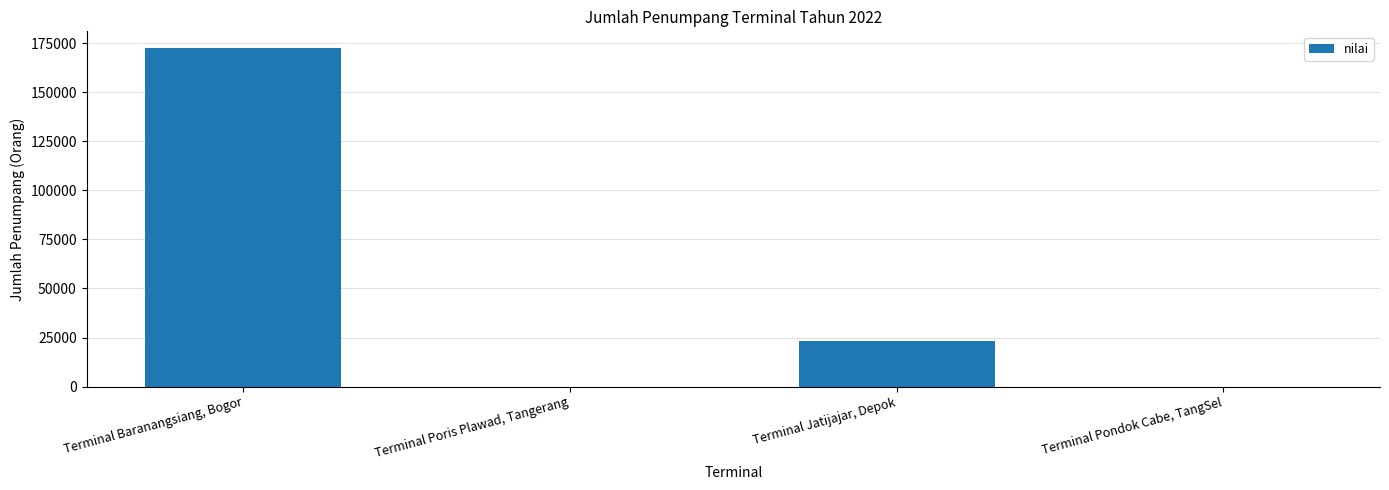

How many values are between 0 and 172444?

4